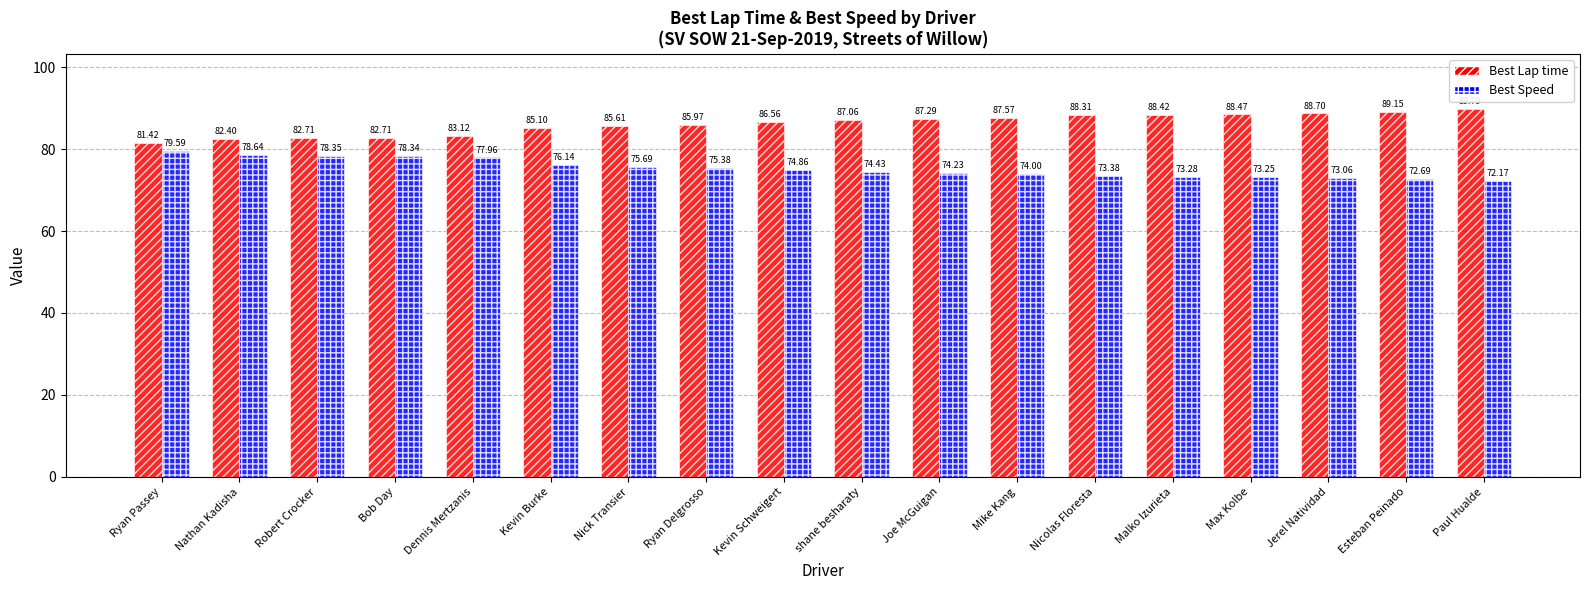

Is the value of Best Speed at Dennis Mertzanis greater than the value of Best Lap time at Paul Hualde?

No